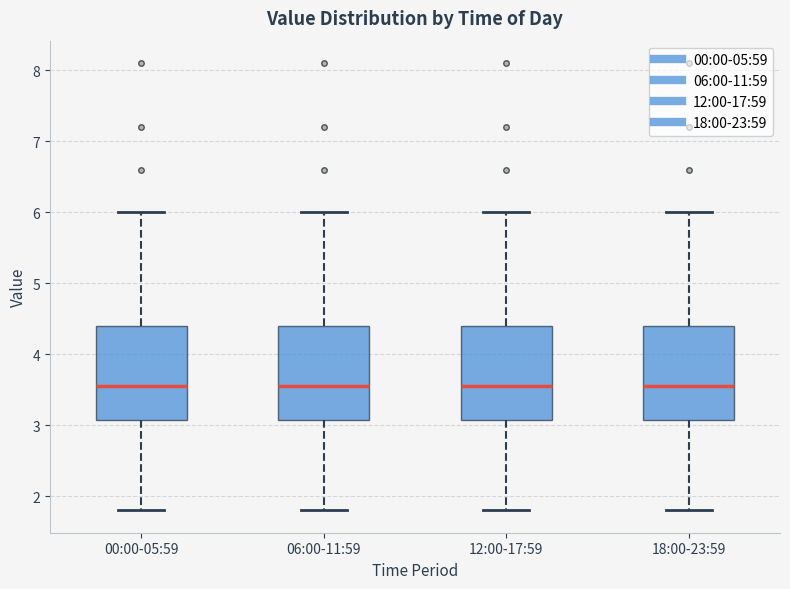

Reading left to right, read every box against the y-axis: the position of its median line, the range the box covers, and the ends of its whiskers. The values are not printed on the chart, so give them approximately, as read against the axis.

00:00-05:59: median 3.6, box 3.1 to 4.4, whiskers 1.8 to 6.0
06:00-11:59: median 3.6, box 3.1 to 4.4, whiskers 1.8 to 6.0
12:00-17:59: median 3.6, box 3.1 to 4.4, whiskers 1.8 to 6.0
18:00-23:59: median 3.6, box 3.1 to 4.4, whiskers 1.8 to 6.0